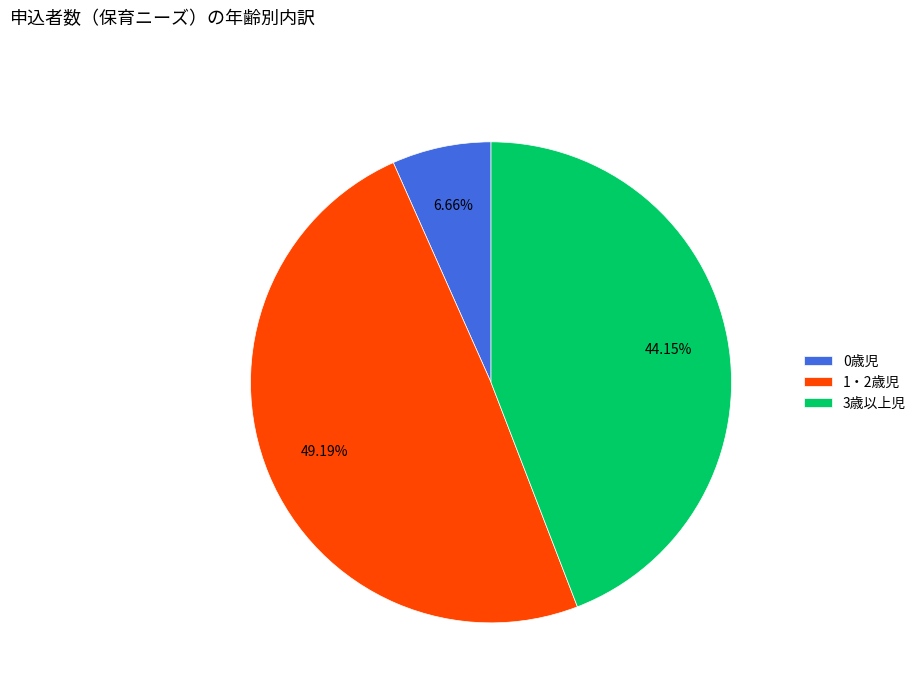

Combined, what portion of the pie is 3歳以上児 and 1・2歳児?

93.3%